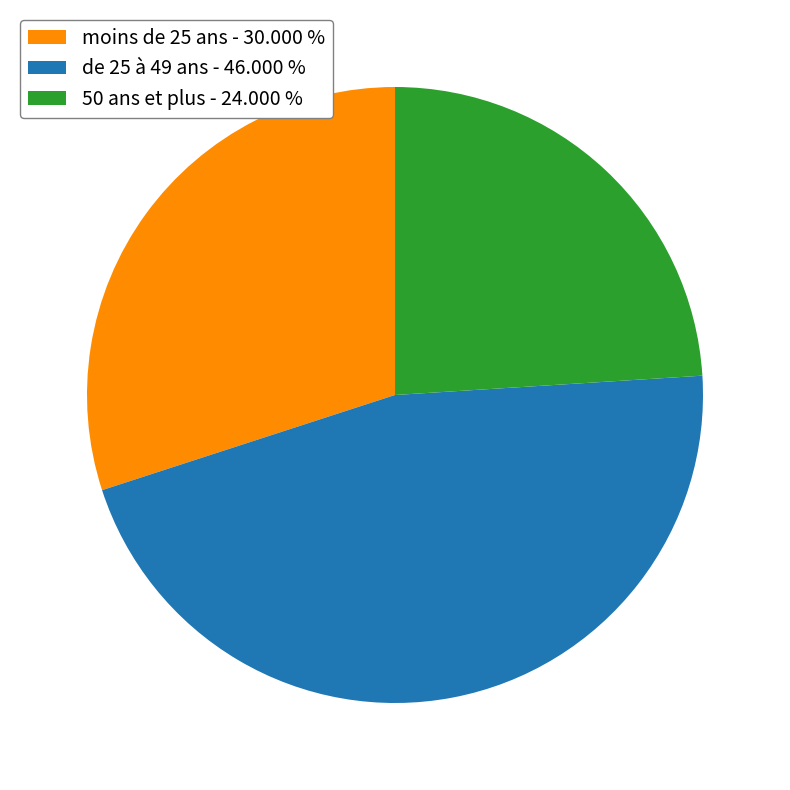

Rank the categories by value from highest to lowest.

de 25 à 49 ans, moins de 25 ans, 50 ans et plus